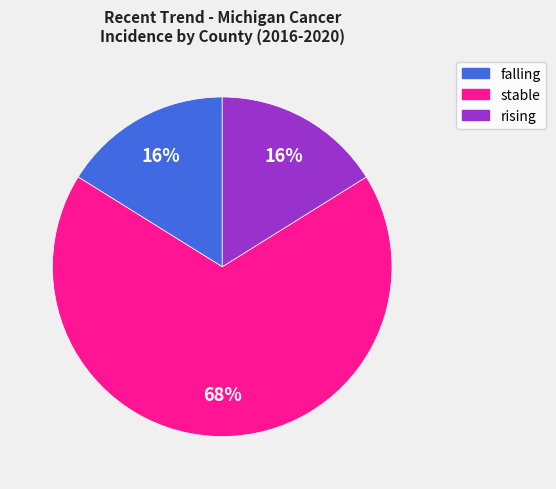

To the nearest percent, what portion does stable represent?

68%